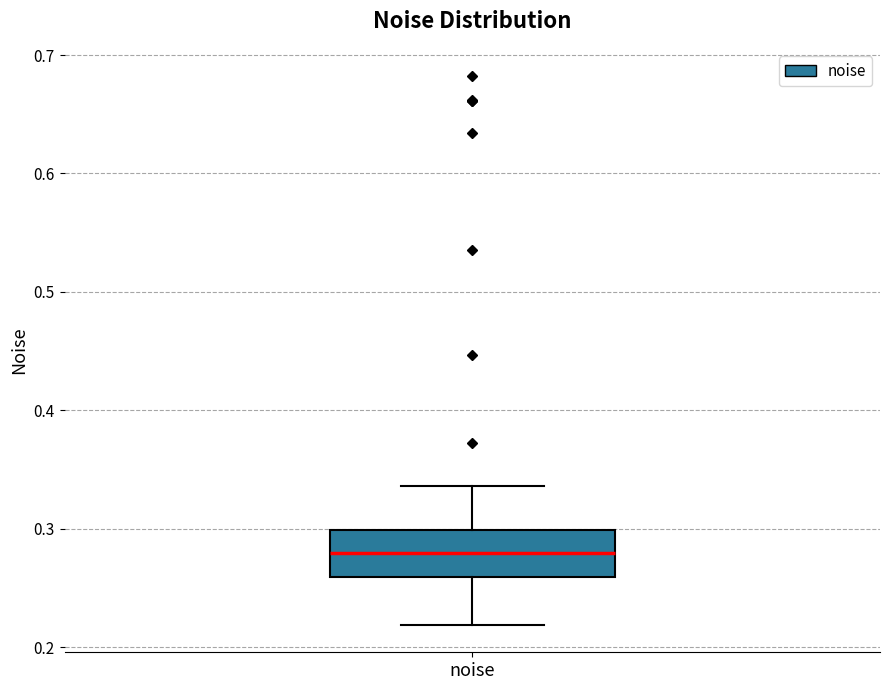

Read this box plot against the y-axis: the position of the median line, the range covered by the box, and the ends of both whiskers. The values are not printed on the chart, so give them approximately, as read against the axis.

median 0.28, box 0.26 to 0.30, whiskers 0.22 to 0.34